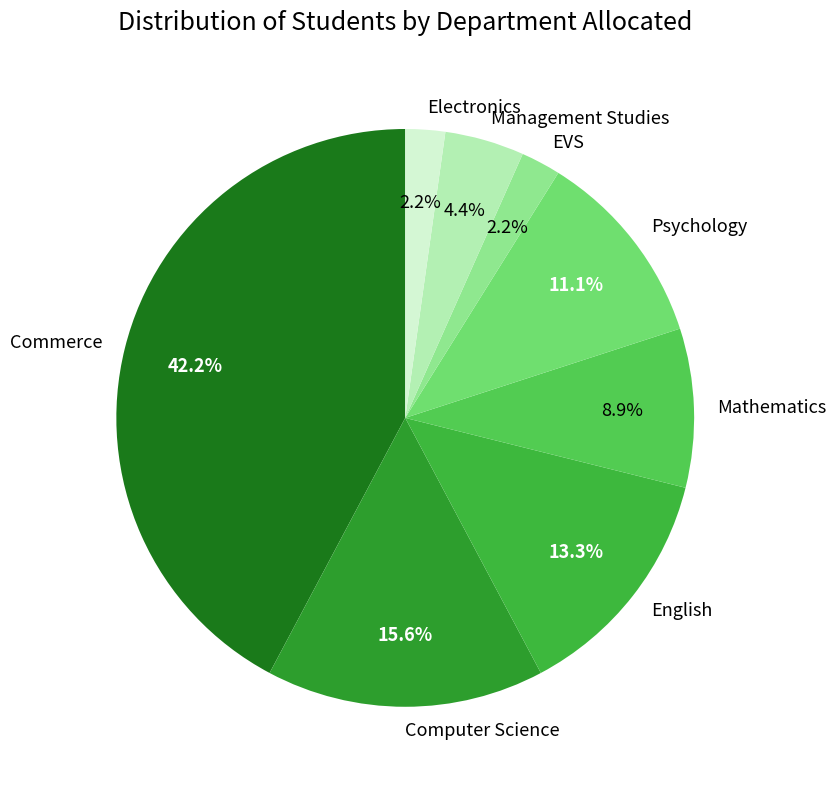

What percentage do Computer Science and Electronics together represent?

17.8%